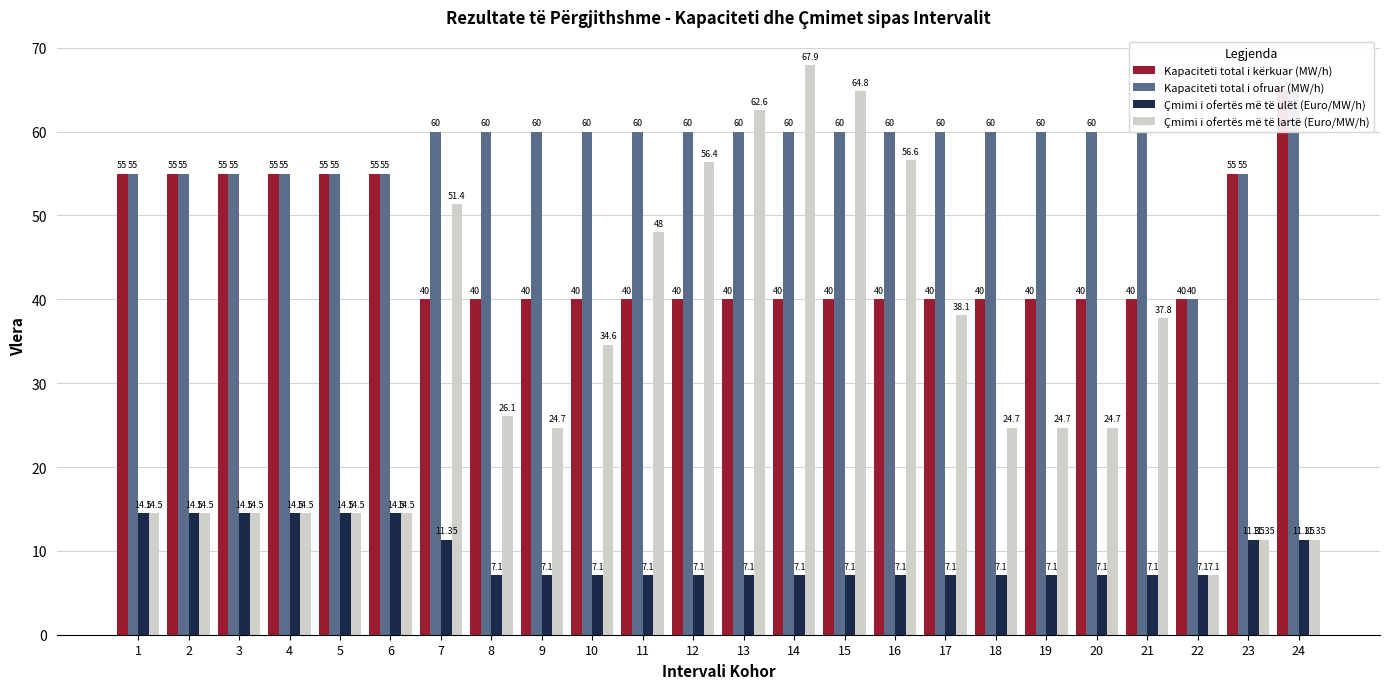

What is the value of the Çmimi i ofertës më të ulët (Euro/MW/h) bar at the 22nd from the left?

7.1